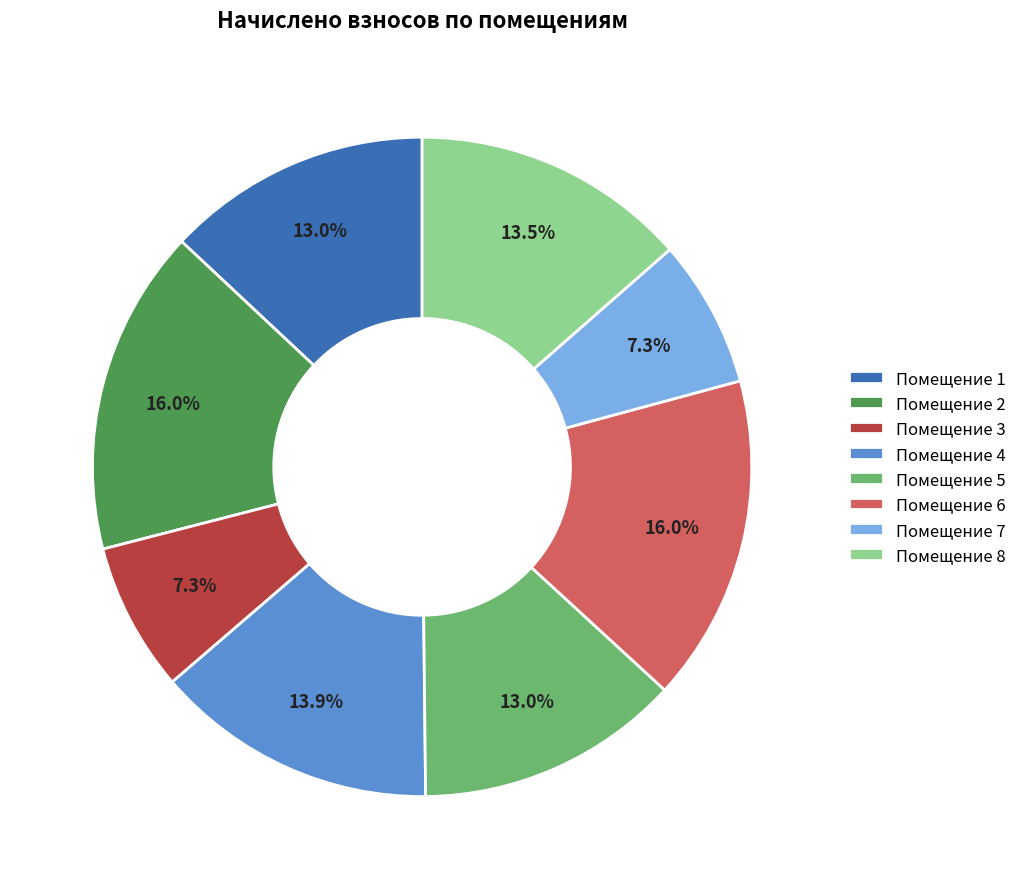

Between Помещение 5 and Помещение 8, which is larger?

Помещение 8